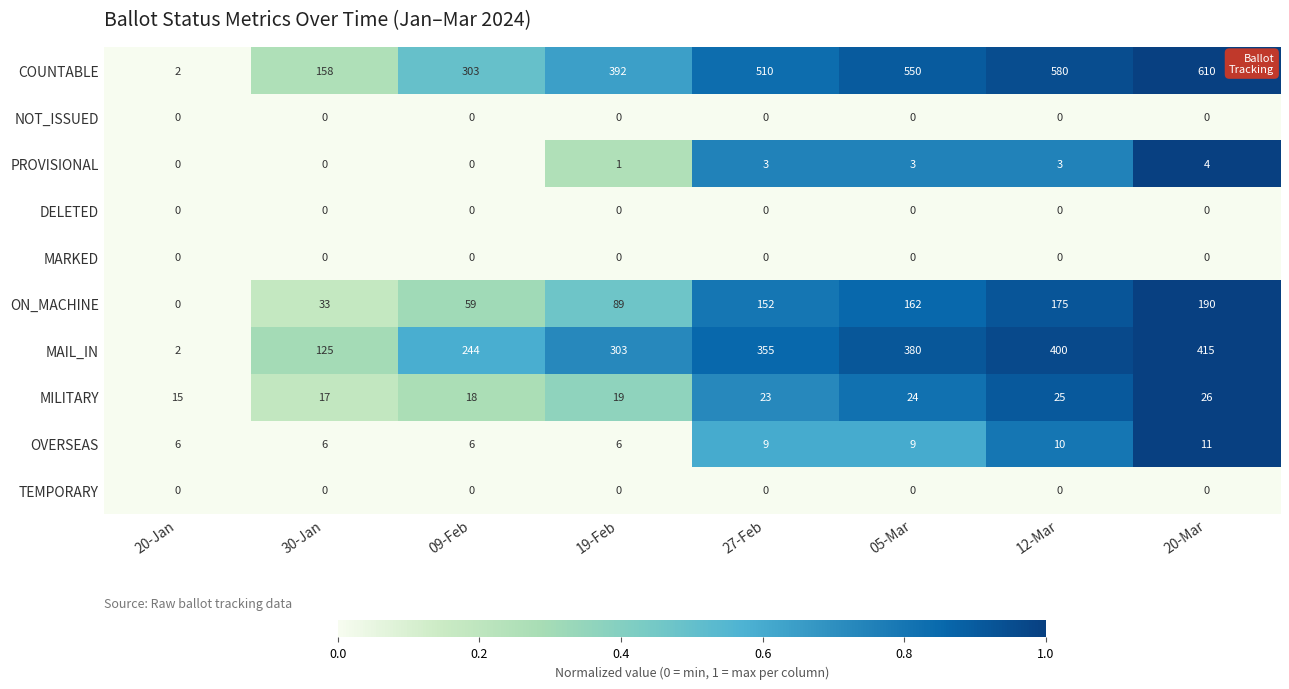

True or false: OVERSEAS has a value of 6 at 19-Feb.

True